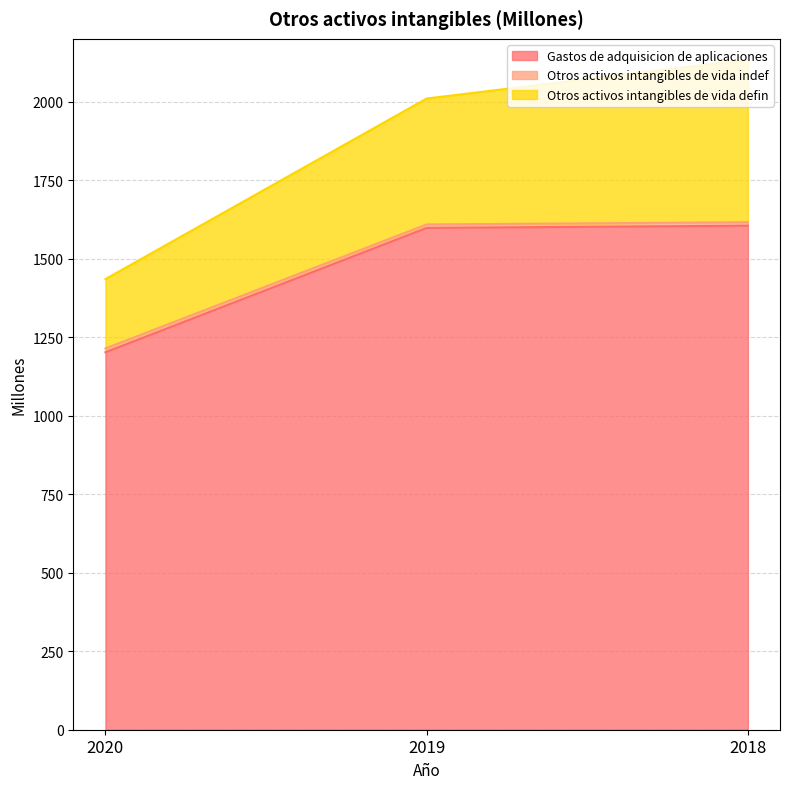

List the labels in order of Otros activos intangibles de vida indef value, smallest first.

2020, 2019, 2018